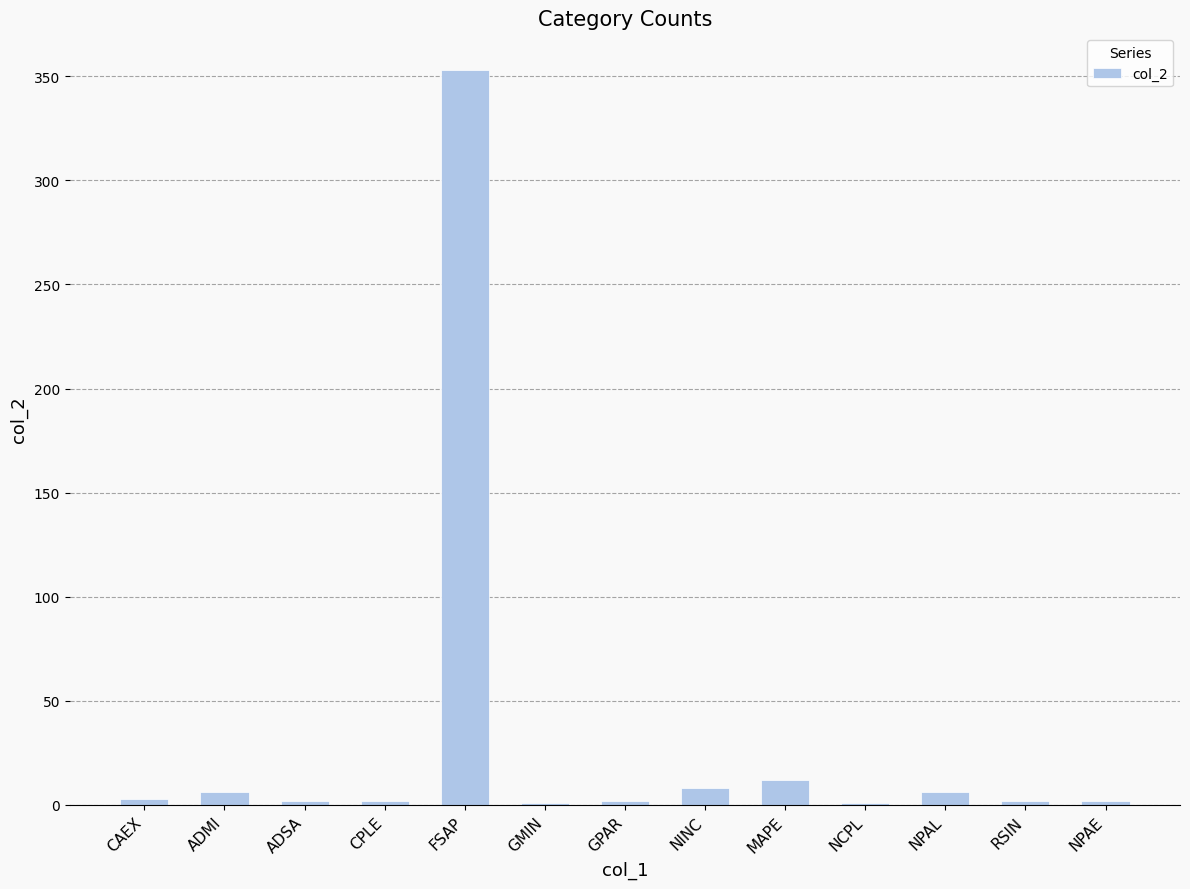

Which has a higher value, ADSA or MAPE?

MAPE